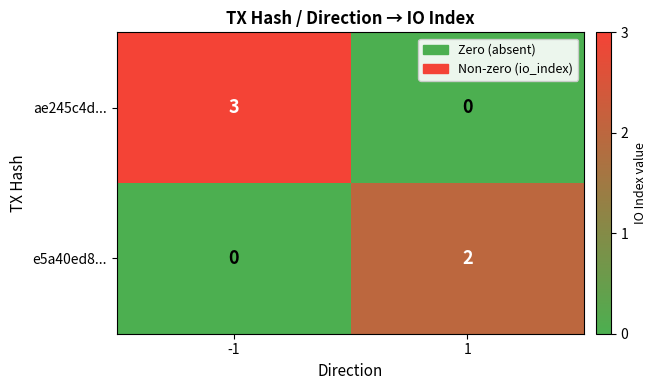

What is the difference between the maximum and minimum values in the ae245c4d... series?

3